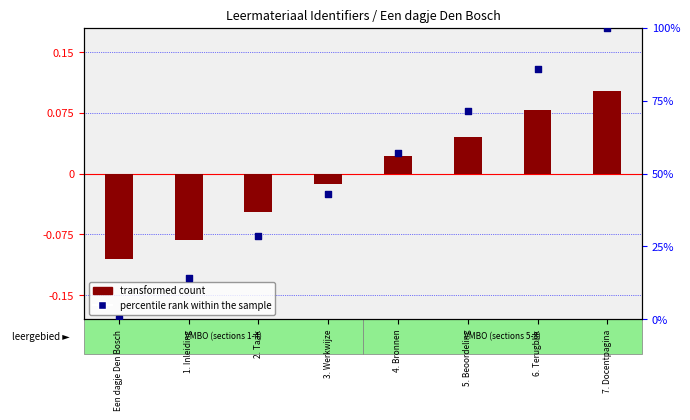

Which series reaches the minimum Y coordinate?

transformed count